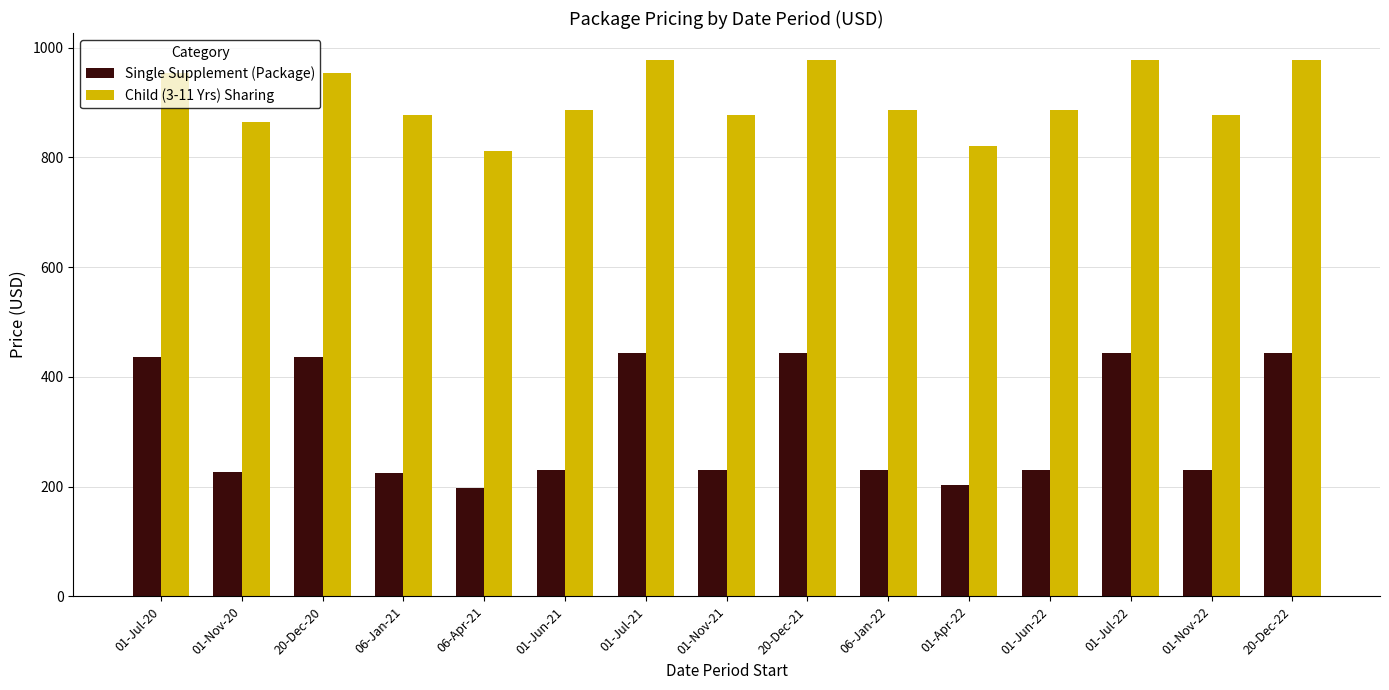

What are all the series names shown in the legend?

Single Supplement (Package), Child (3-11 Yrs) Sharing